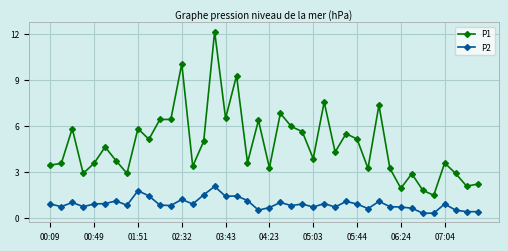

What is the value of the P1 point at the 28th from the left?

5.5